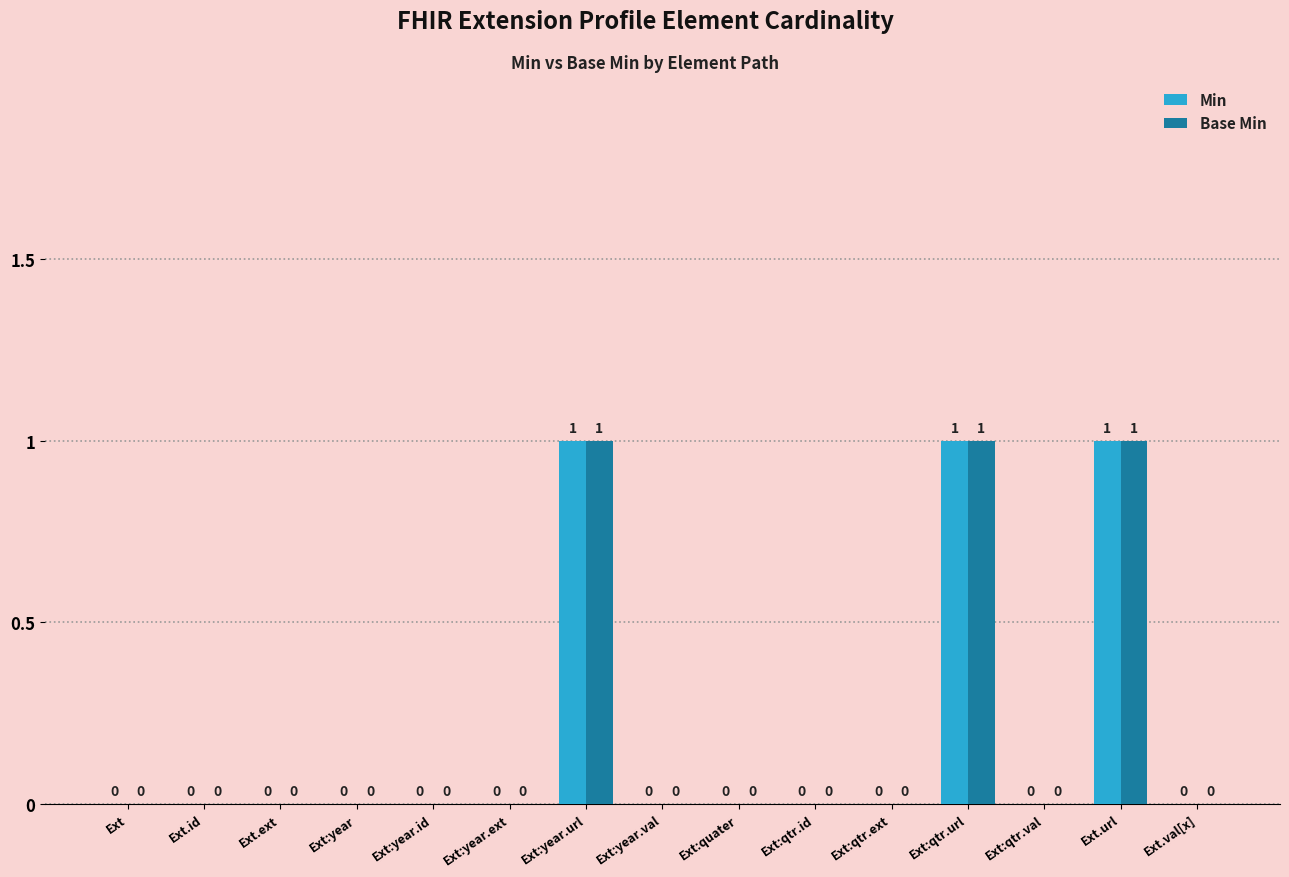

What is the difference between the Base Min values at Ext:year.url and Ext:qtr.val?

1